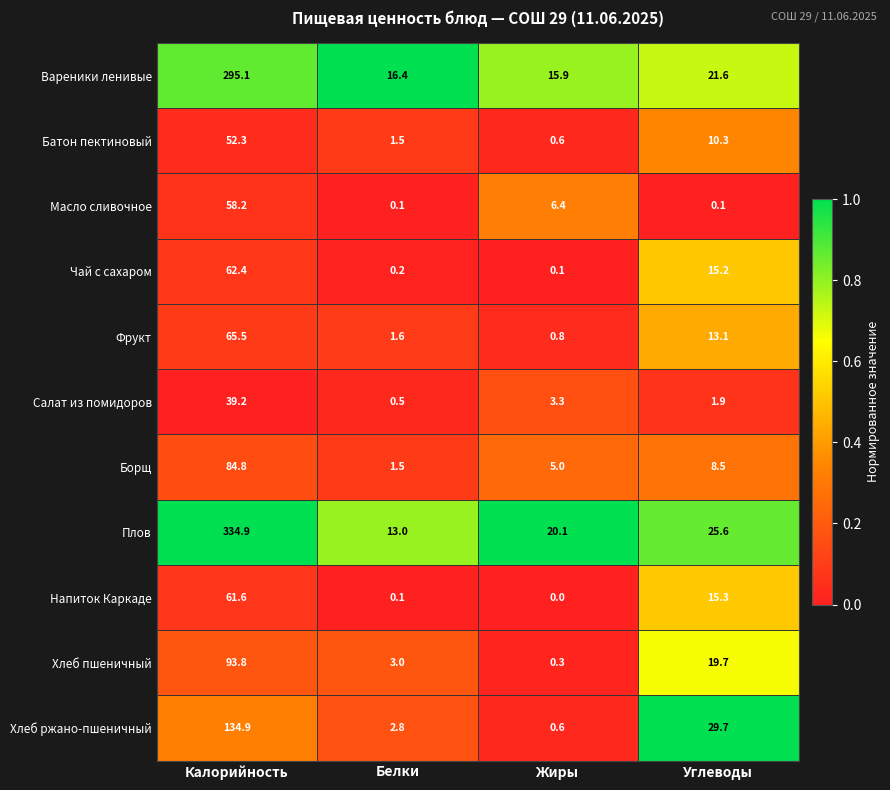

What value does the Фрукт series have at Жиры?

0.8